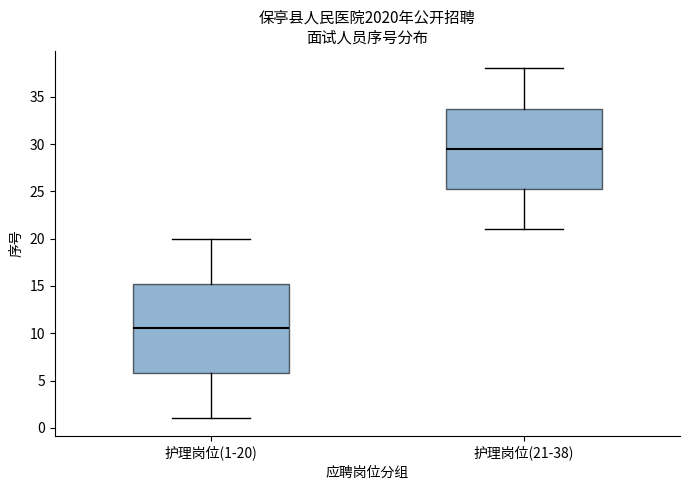

Where does the median line of the box for 护理岗位(21-38) sit on the y-axis? The values are not printed on the chart, so give them approximately, as read against the axis.

29.5